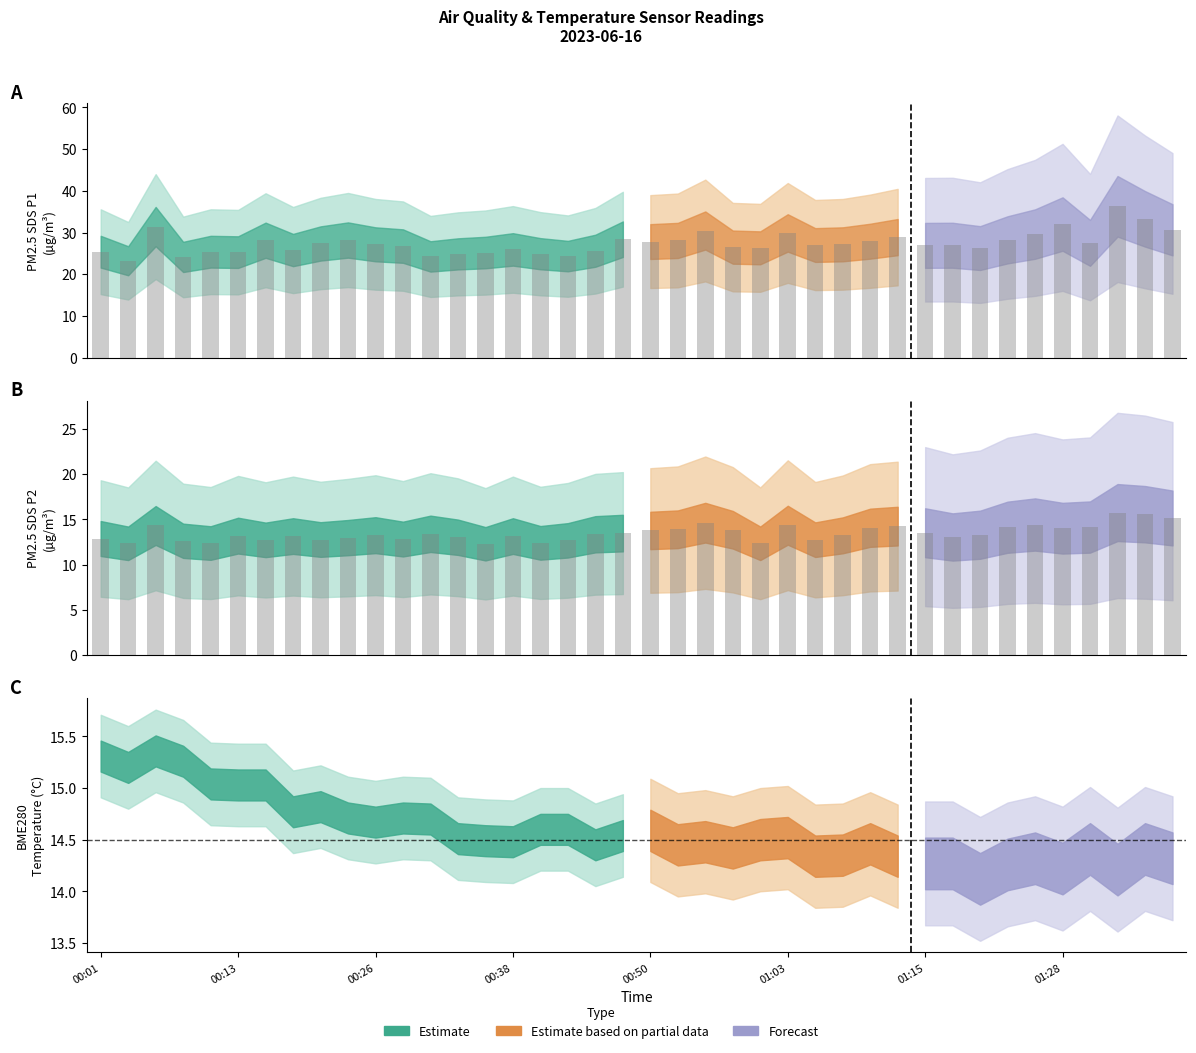

Between 00:18 and 01:08, which series saw the biggest shift?

SDS_P1